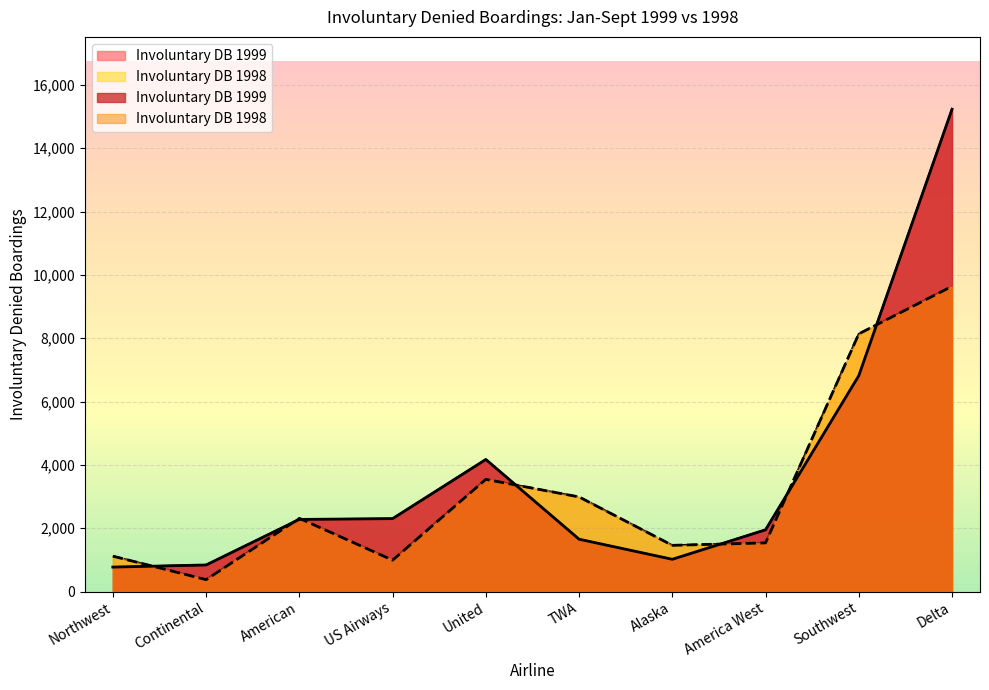

Between Northwest and Southwest, which series saw the biggest shift?

Involuntary DB 1998